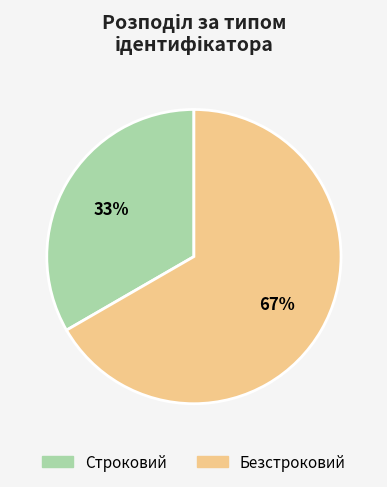

Is it true that Строковий is 33% of the pie?

True